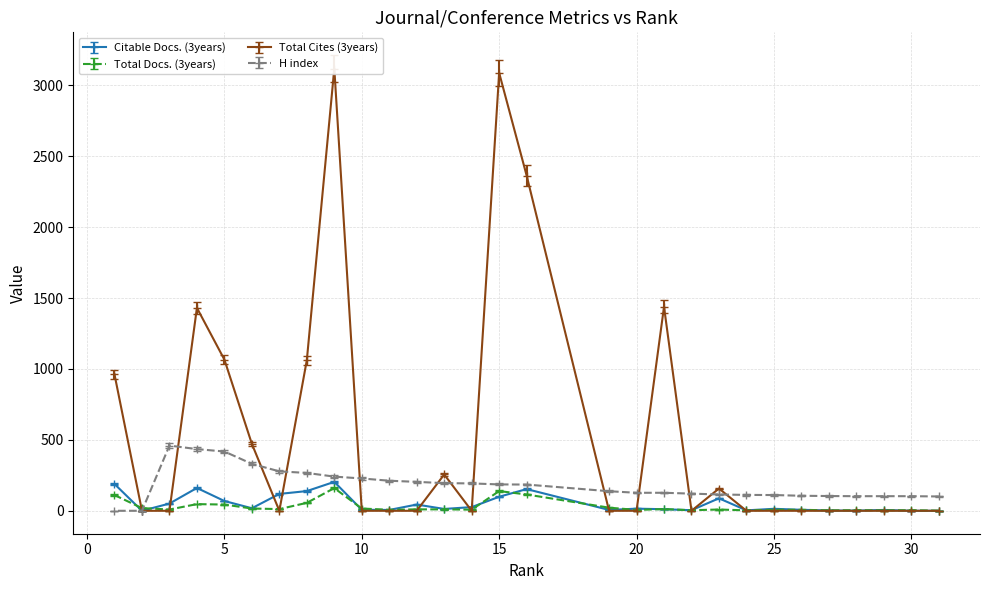

The Citable Docs. (3years) series shows 153.0 at 16. True or false?

True